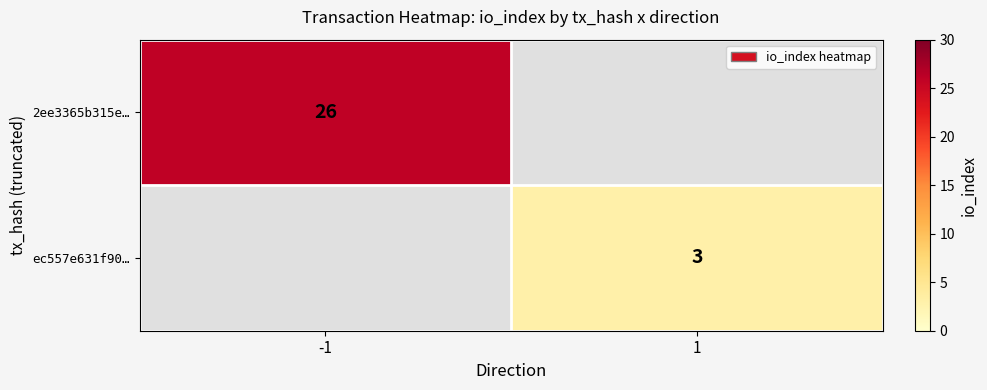

The 2ee3365b315e… series shows 26 at -1. True or false?

True